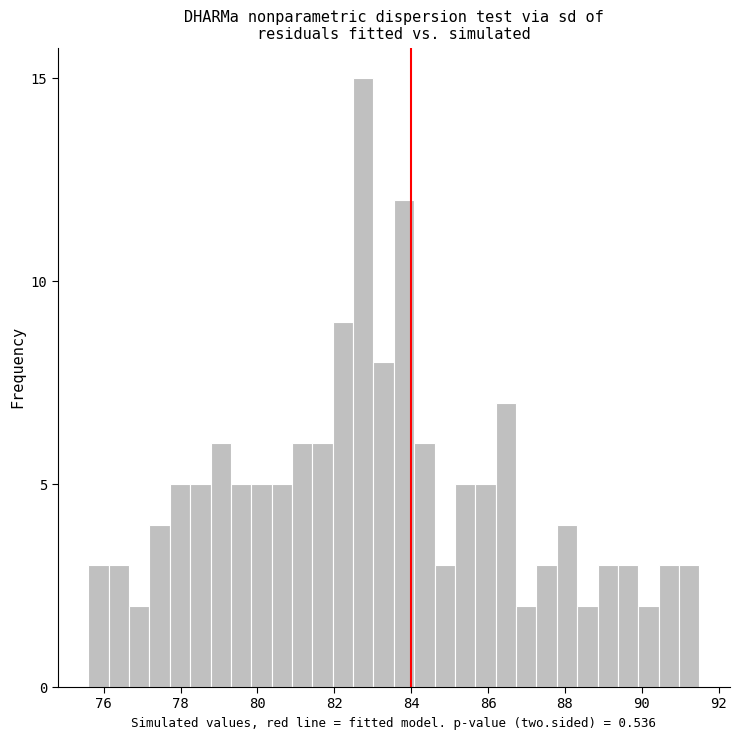

Read against the x-axis, roughly where is the centre of the tallest bar?

82.8